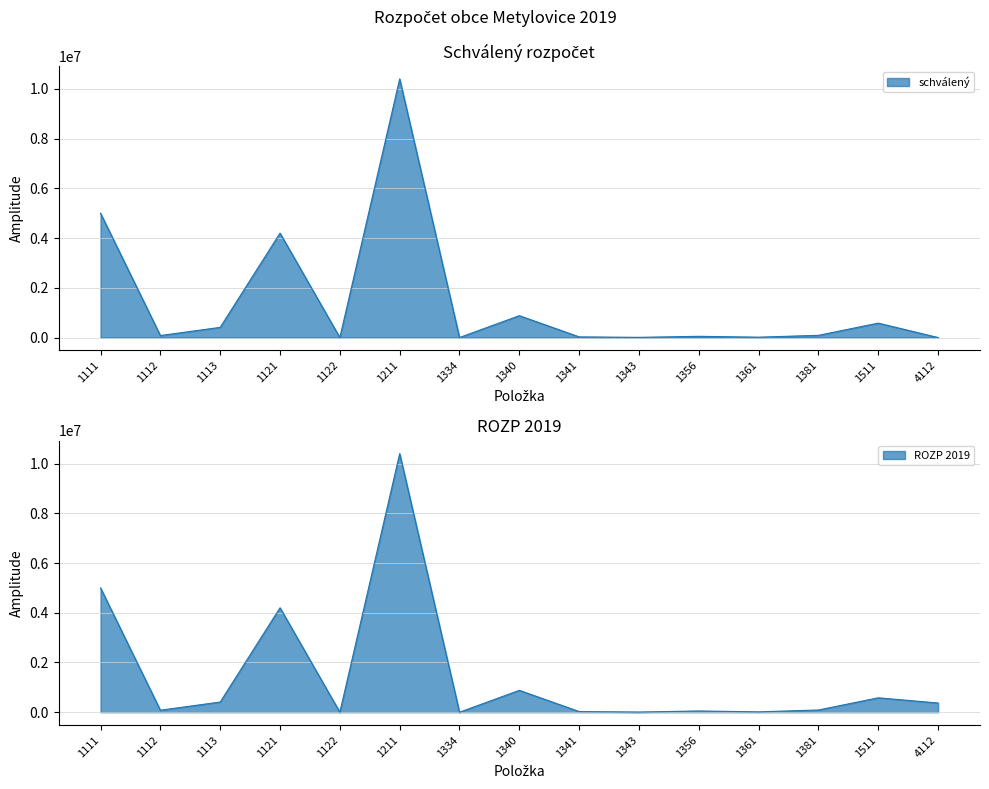

What is the difference between the maximum and minimum values in the ROZP 2019 series?

10400000